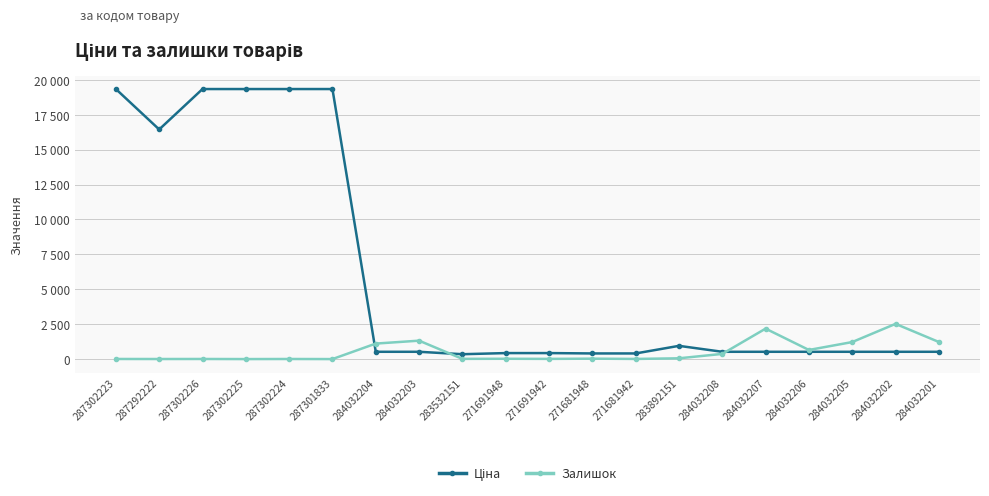

What is the sum of the Залишок values at 284032201 and 284032204?

2334.0